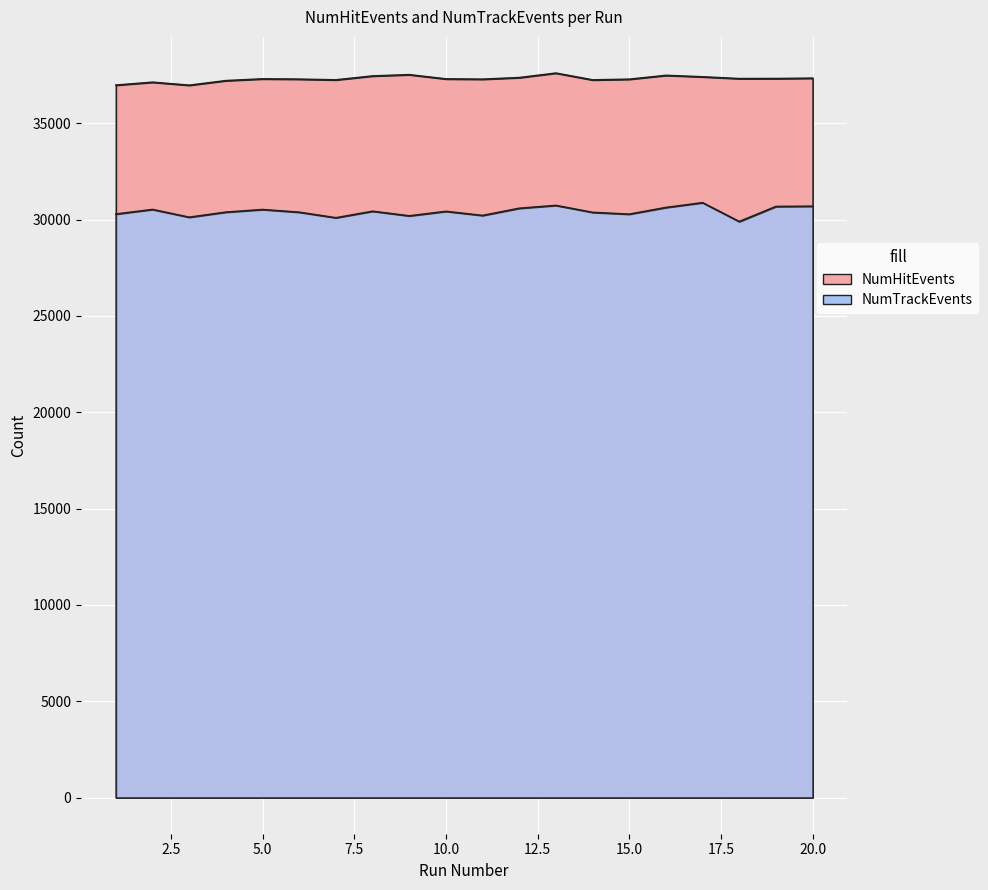

List the series in order of their overall mean, lowest first.

NumTrackEvents, NumHitEvents